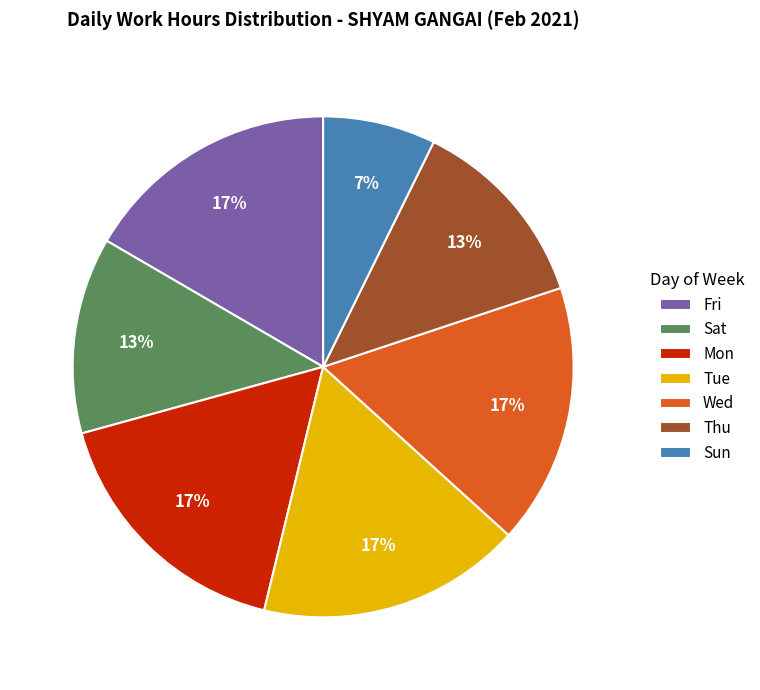

Is there a majority slice in this chart?

No